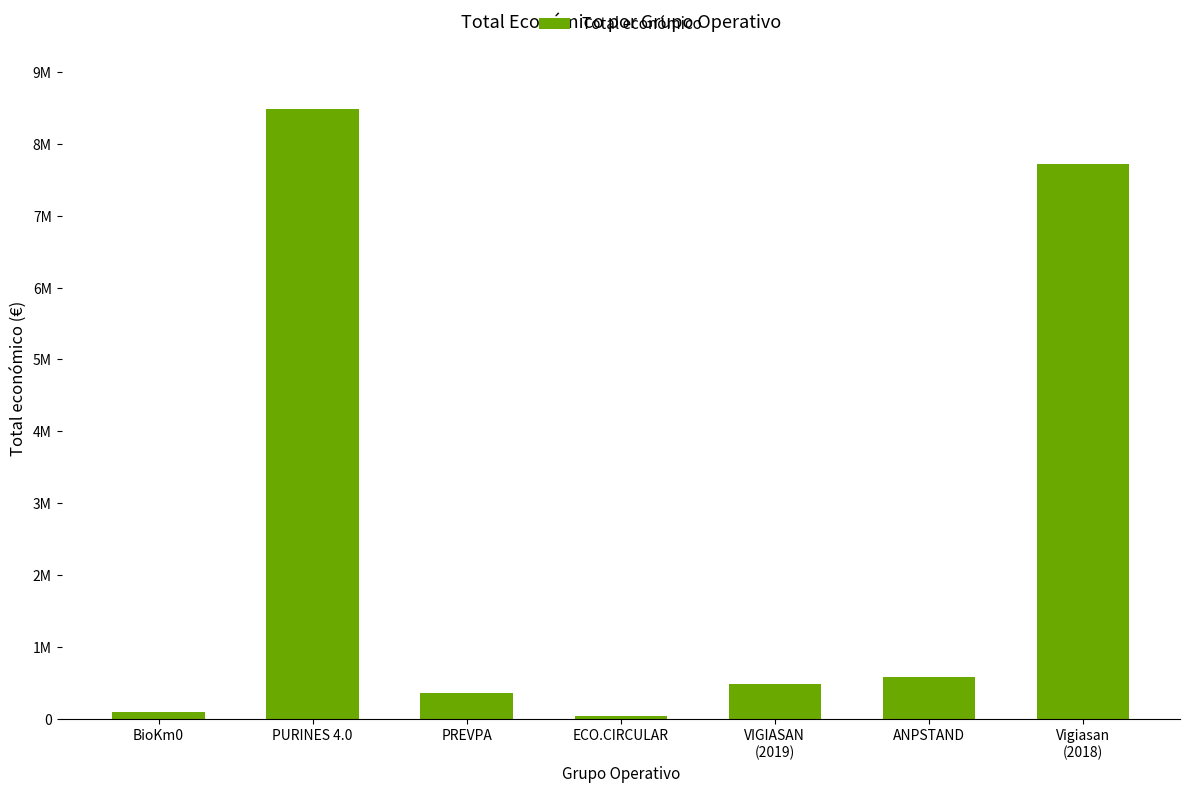

What is the change in value from BioKm0 to ANPSTAND?

+477765